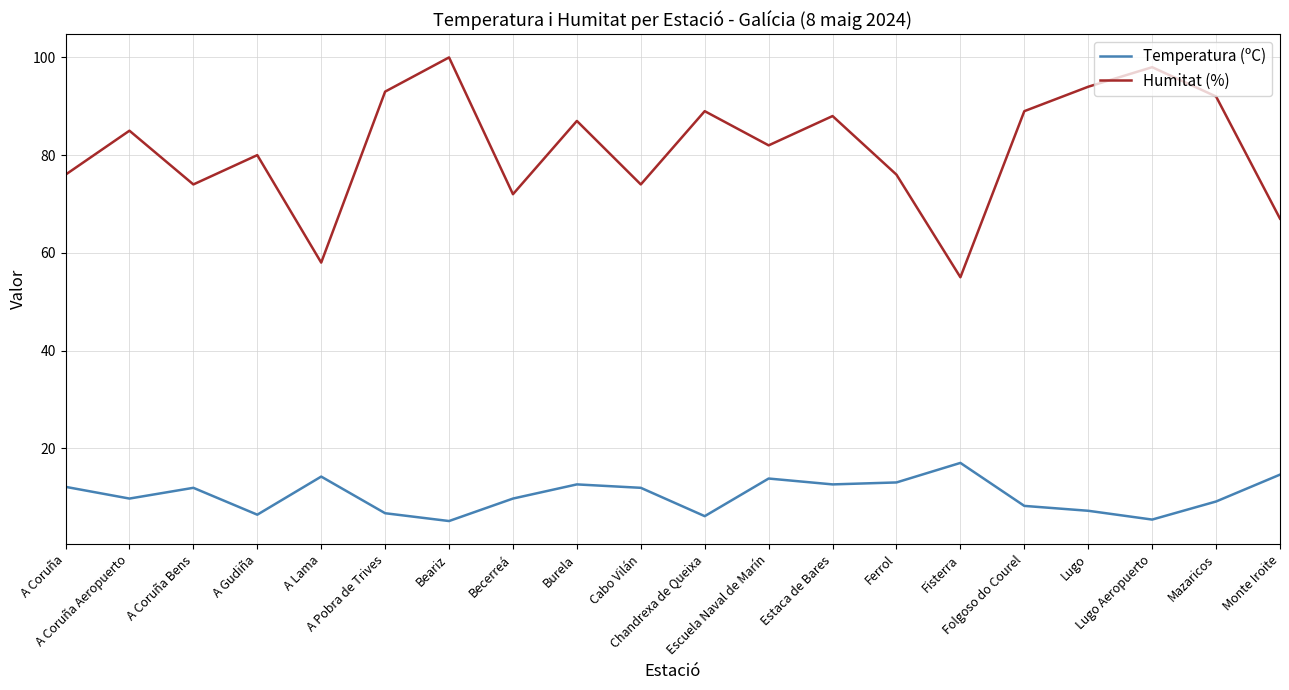

At which label does Temperatura (ºC) first exceed 11?

A Coruña